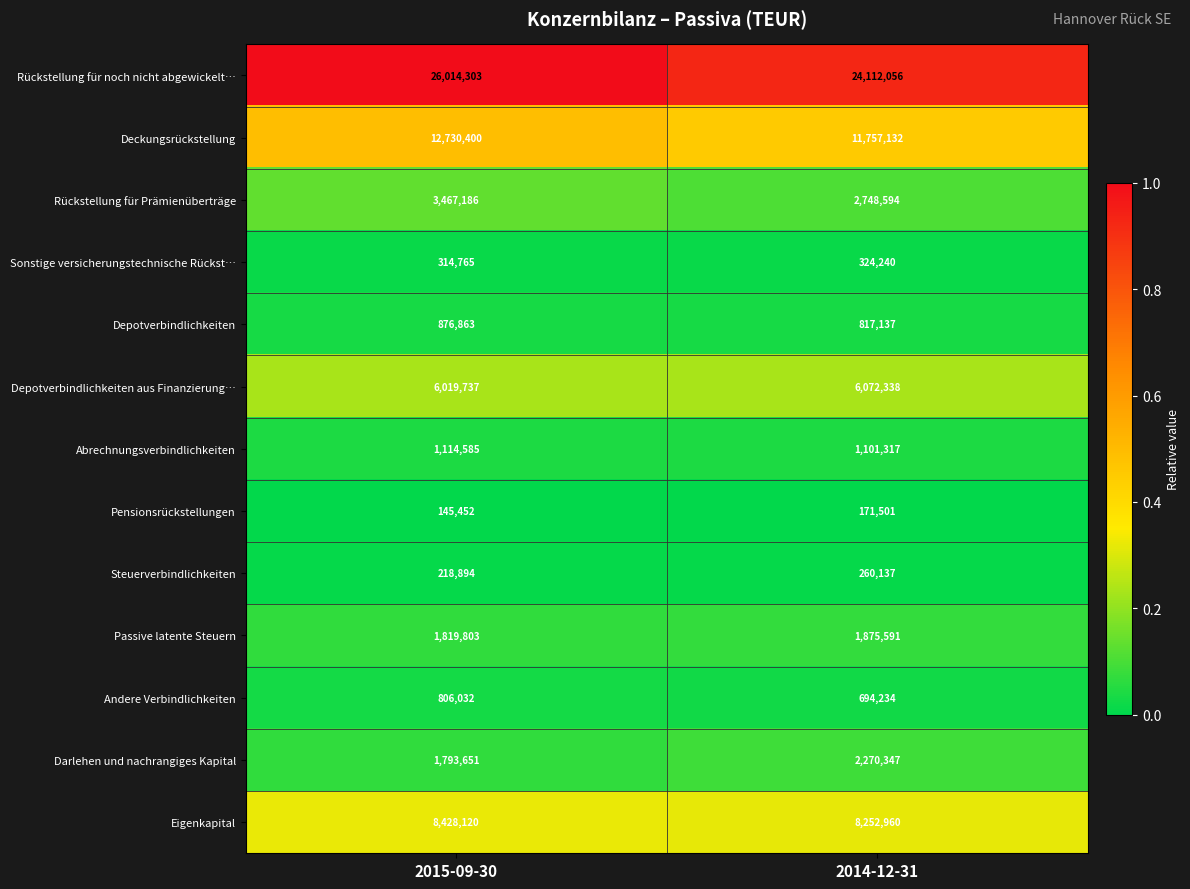

True or false: Sonstige versicherungstechnische Rückst… has a value of 433162 at 2014-12-31.

False